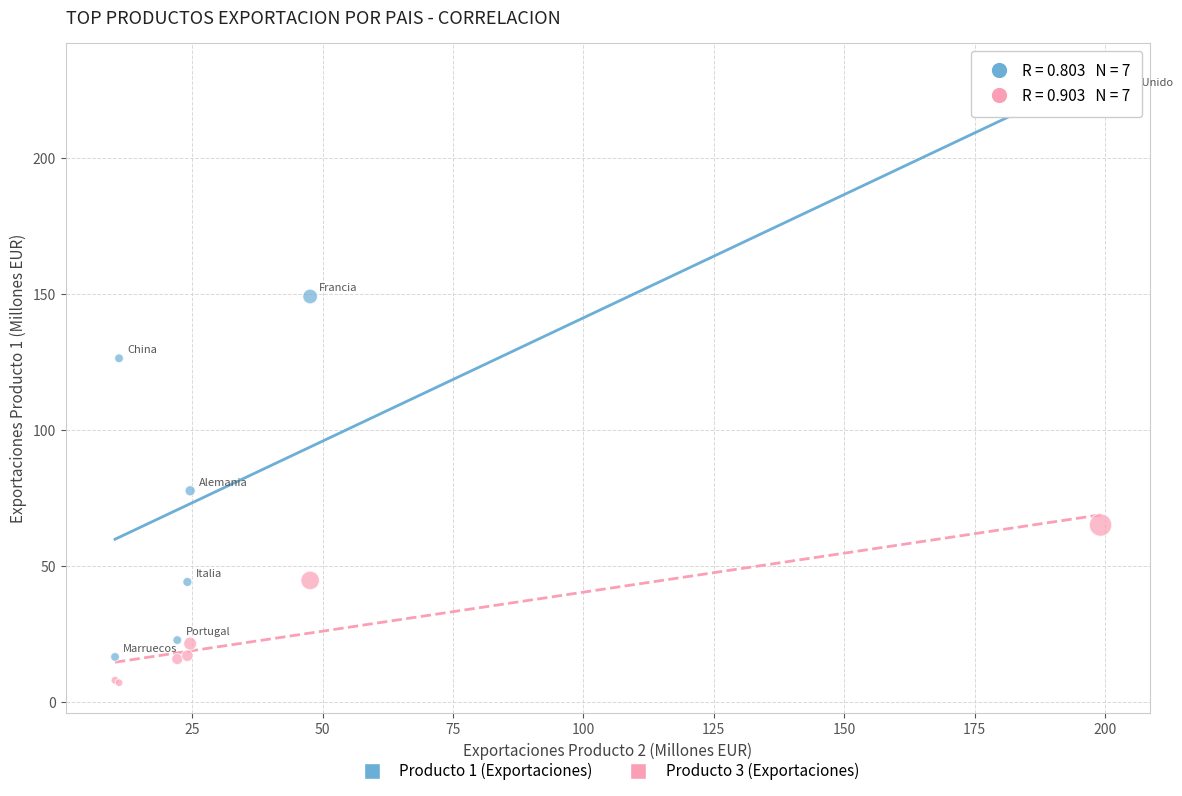

Across all series, what Y value is closest to 115?

126.4